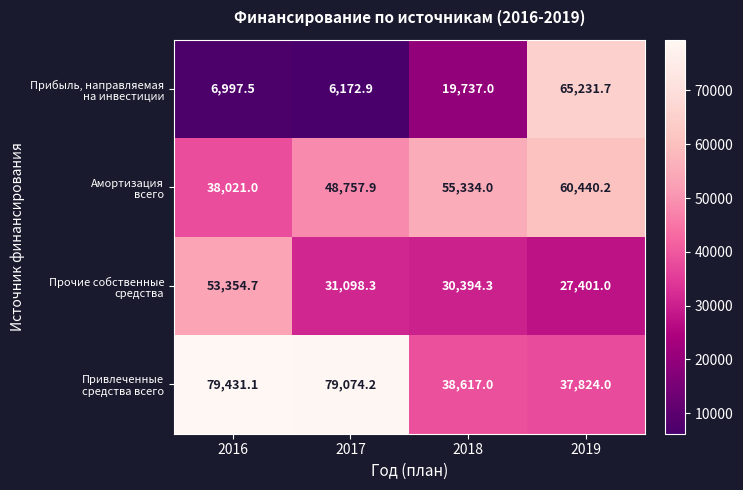

How many distinct data groups are displayed?

4